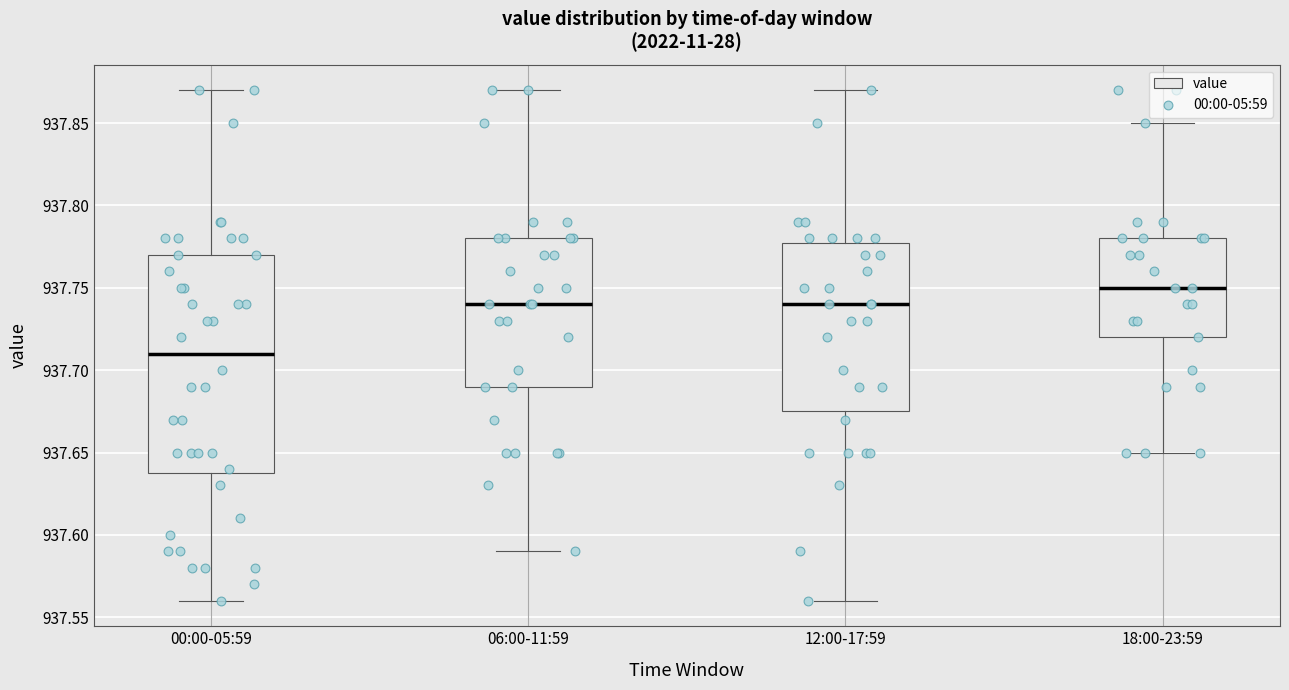

Which box is the tallest, from its lower edge to its upper edge?

00:00-05:59